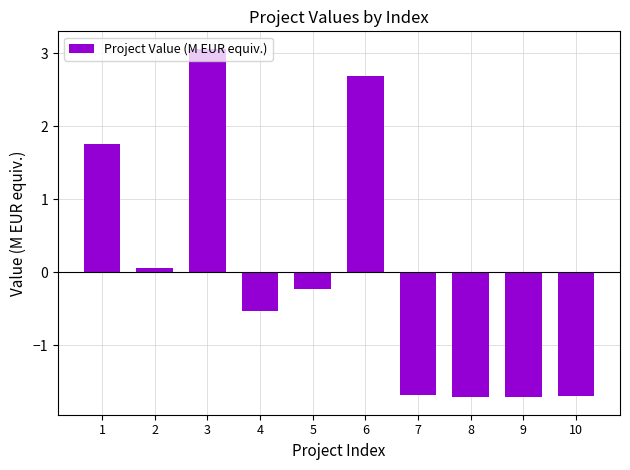

At which label is the value closest to 0?

2